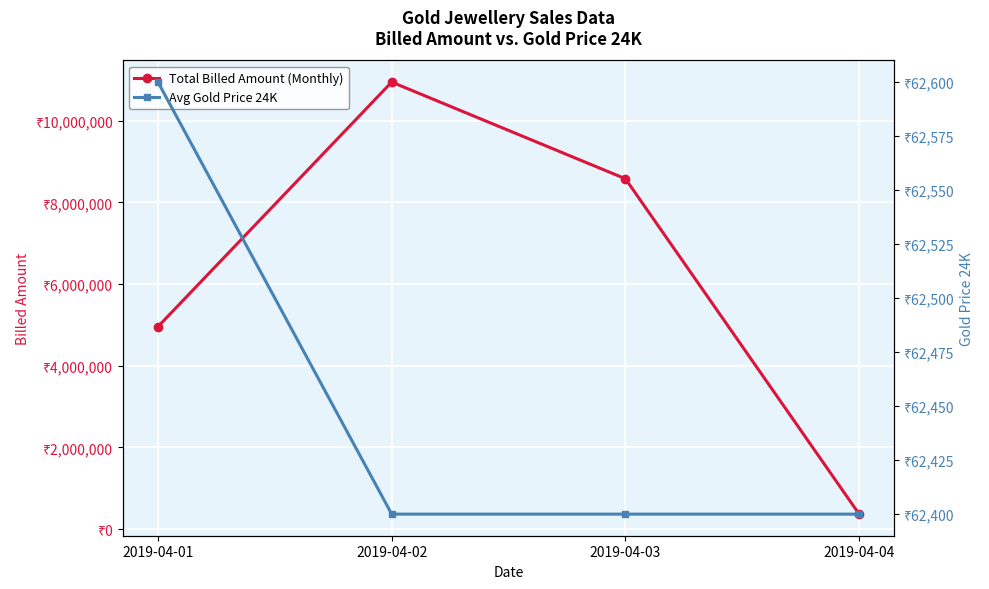

Between 2019-04-03 and 2019-04-04, which series saw the biggest shift?

Total Billed Amount (Monthly)